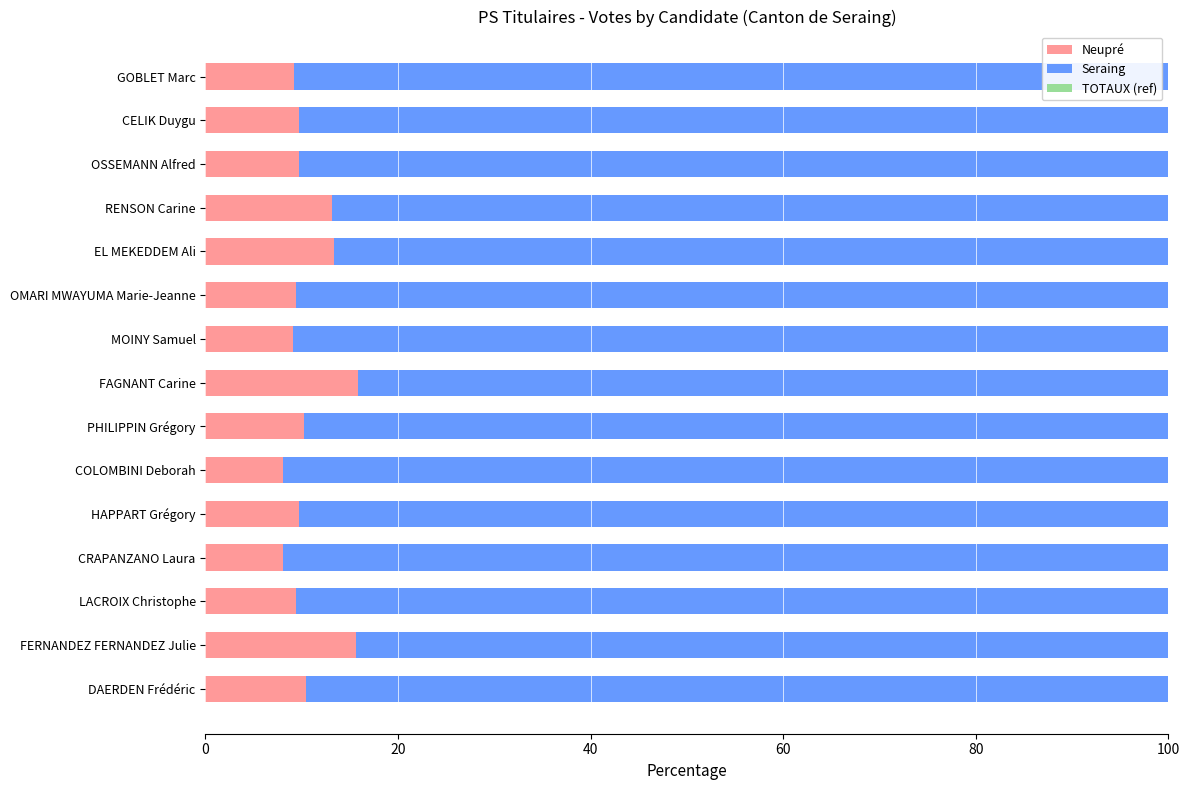

Is it true that Neupré equals 9.7 at OSSEMANN Alfred?

True